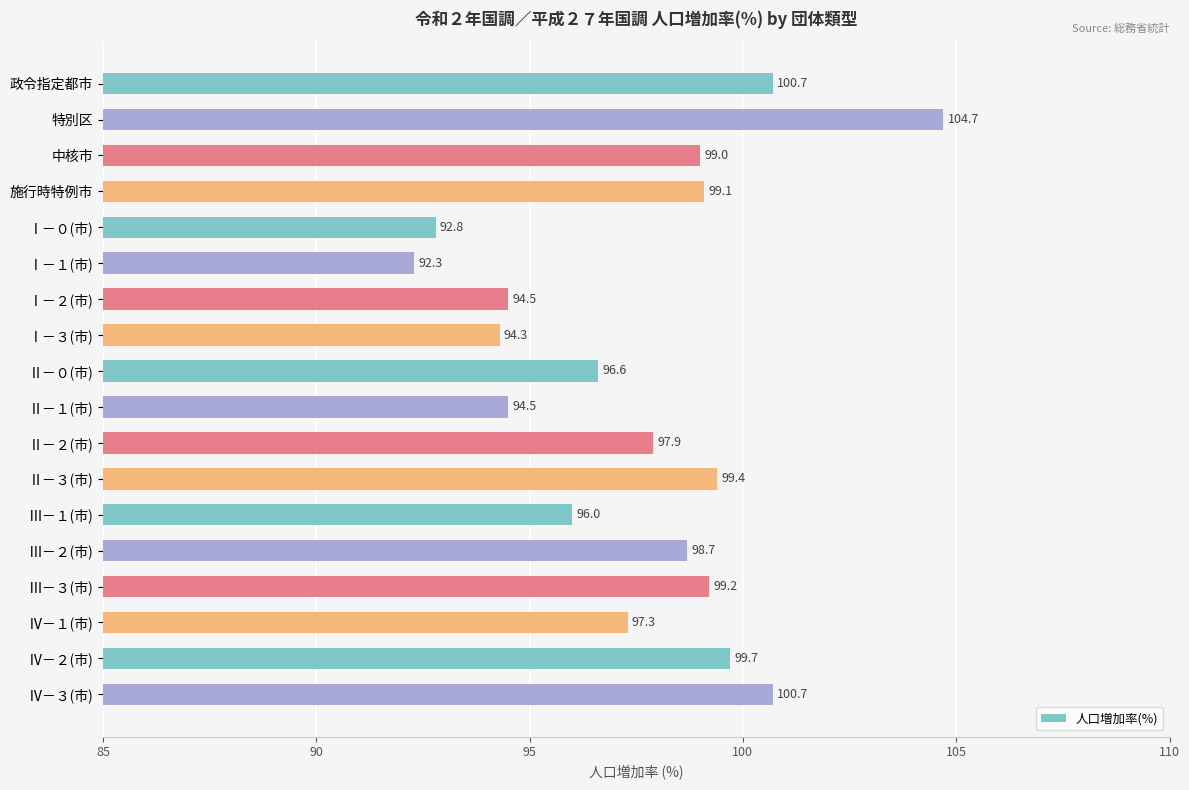

The chart shows a value of 161.7 at Ⅱ－０(市). True or false?

False